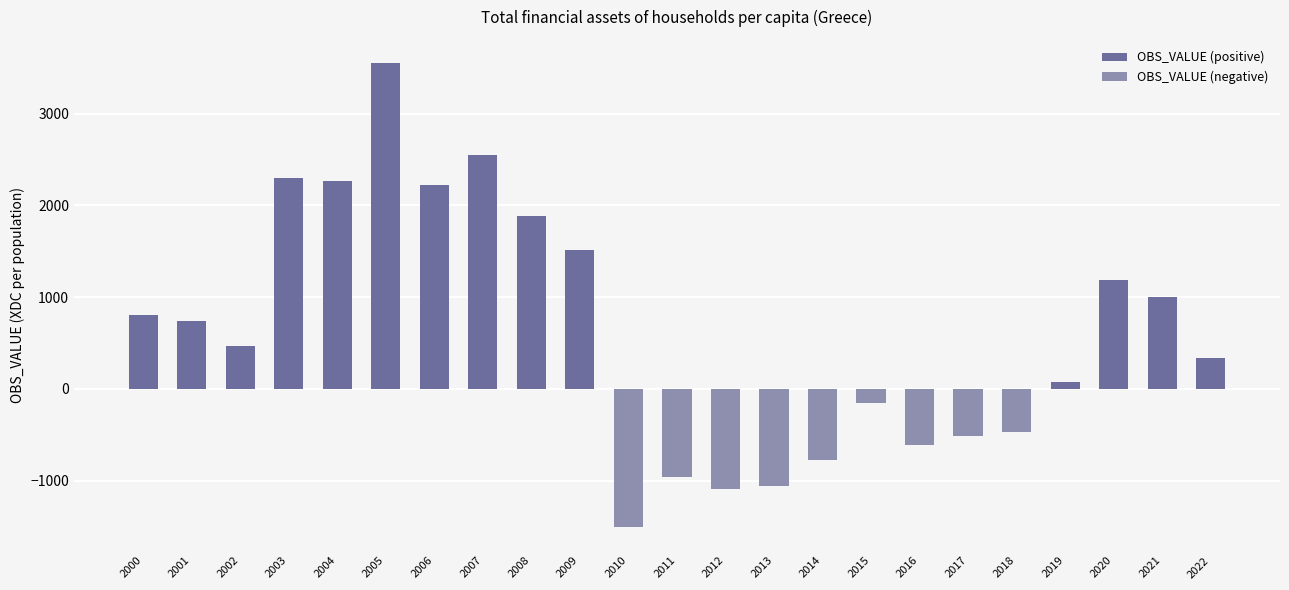

Which category has the highest value in the OBS_VALUE (negative) series?

2000